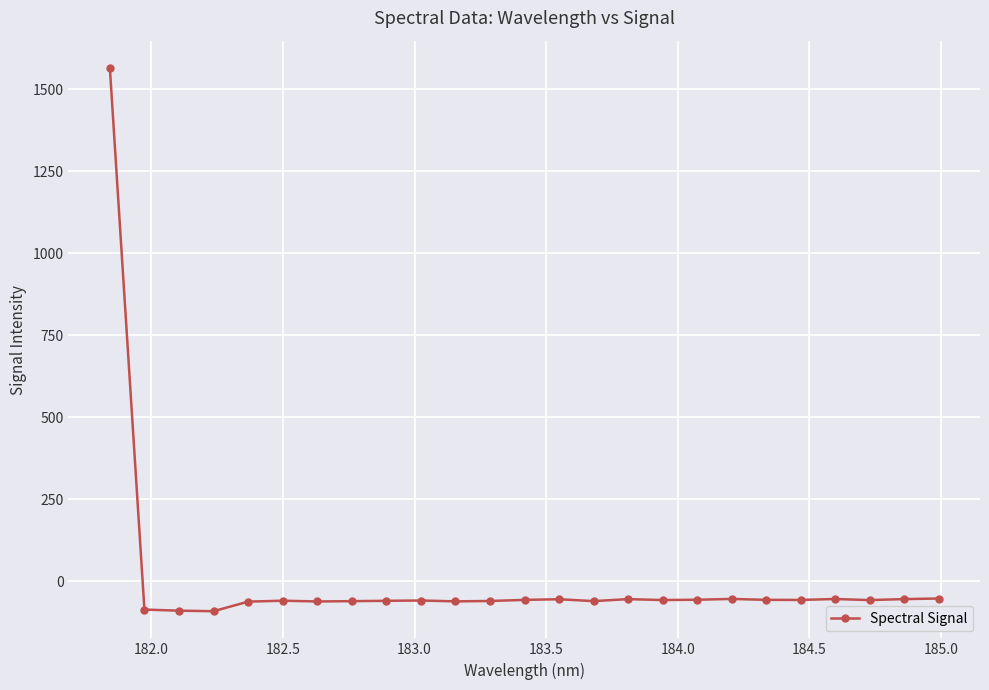

What is the value of the 3rd point from the left?

-89.7